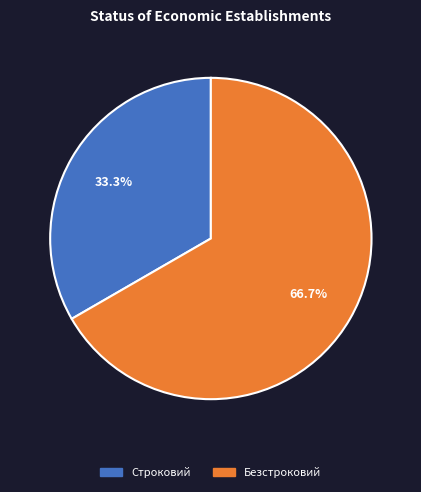

The Безстроковий slice represents 67% of the pie. True or false?

True